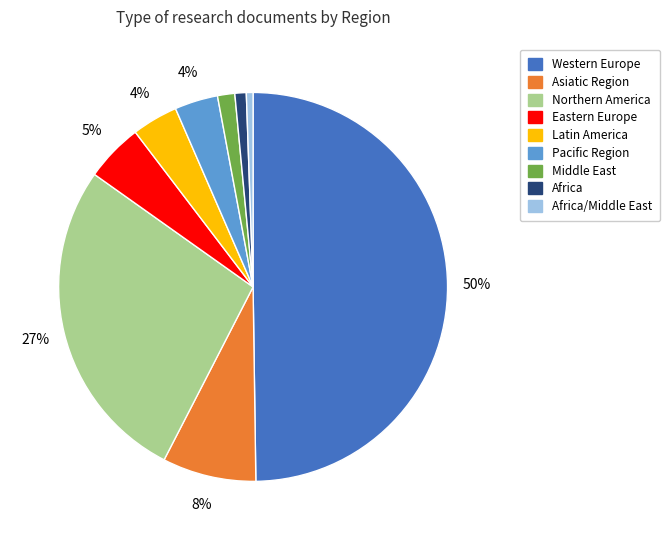

To the nearest percent, what is the difference between the largest and smallest slice percentages?

49%